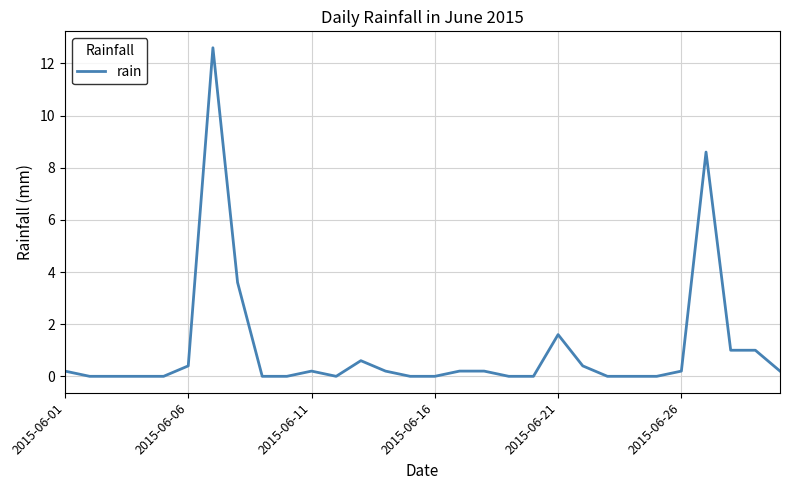

What is the greatest value displayed?

12.6